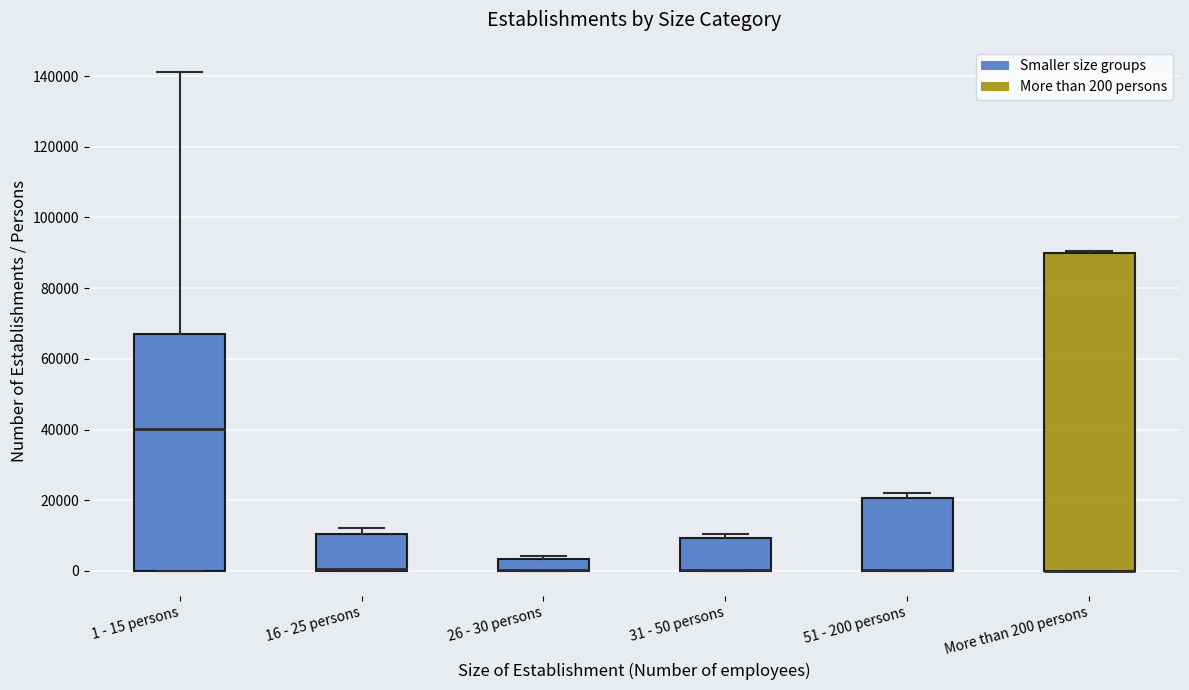

Reading left to right, transcribe this box plot: for each box, give where its median line is, the range the box spans, and where its two whiskers end, as read against the y-axis. The values are not printed on the chart, so give them approximately, as read against the axis.

1 - 15 persons: median 40000, box 0 to 66000, whiskers 0 to 142000
16 - 25 persons: median 0 (drawn on the box's lower edge), box 0 to 10000, whiskers 0 to 12000
26 - 30 persons: median 0 (drawn on the box's lower edge), box 0 to 4000, whiskers 0 to 4000
31 - 50 persons: median 0 (drawn on the box's lower edge), box 0 to 10000, whiskers 0 to 10000 (just above the box's upper edge)
51 - 200 persons: median 0 (drawn on the box's lower edge), box 0 to 20000, whiskers 0 to 22000
More than 200 persons: median 0 (drawn on the box's lower edge), box 0 to 90000, whiskers 0 to 90000